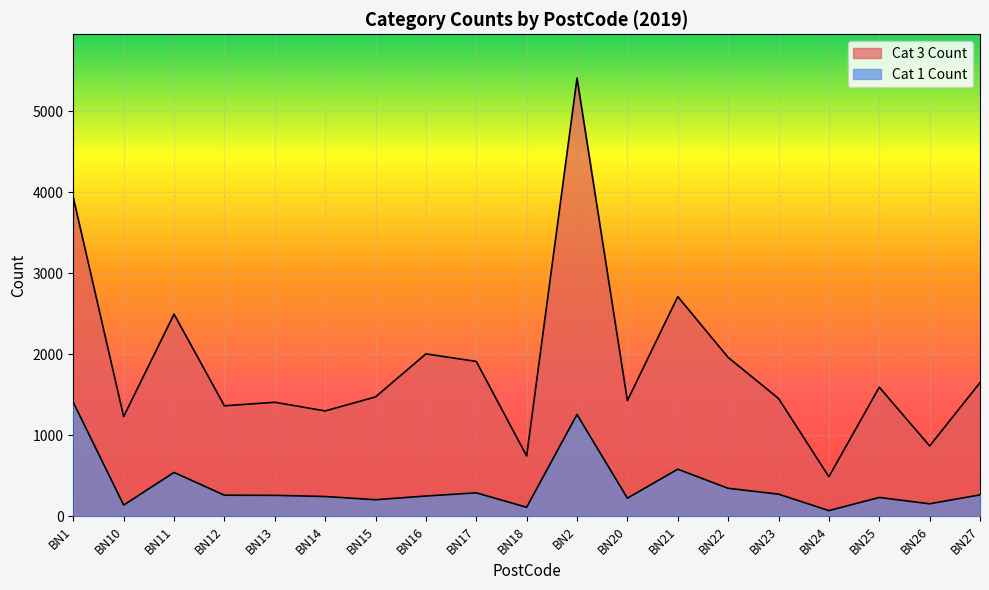

Which category has the lowest value in the Cat 3 Count series?

BN24